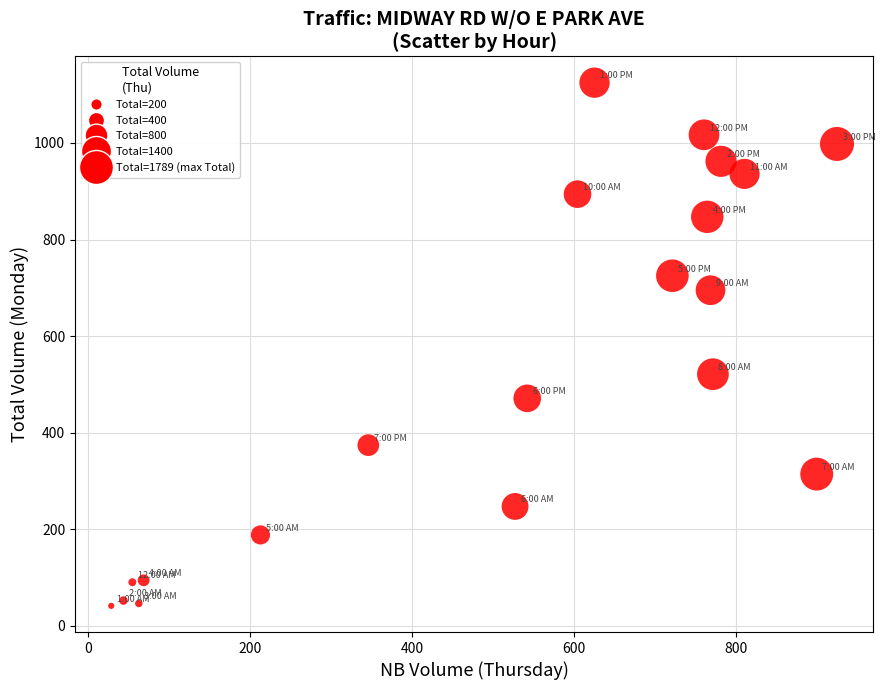

What Y value in the scatter plot is closest to 583?

521